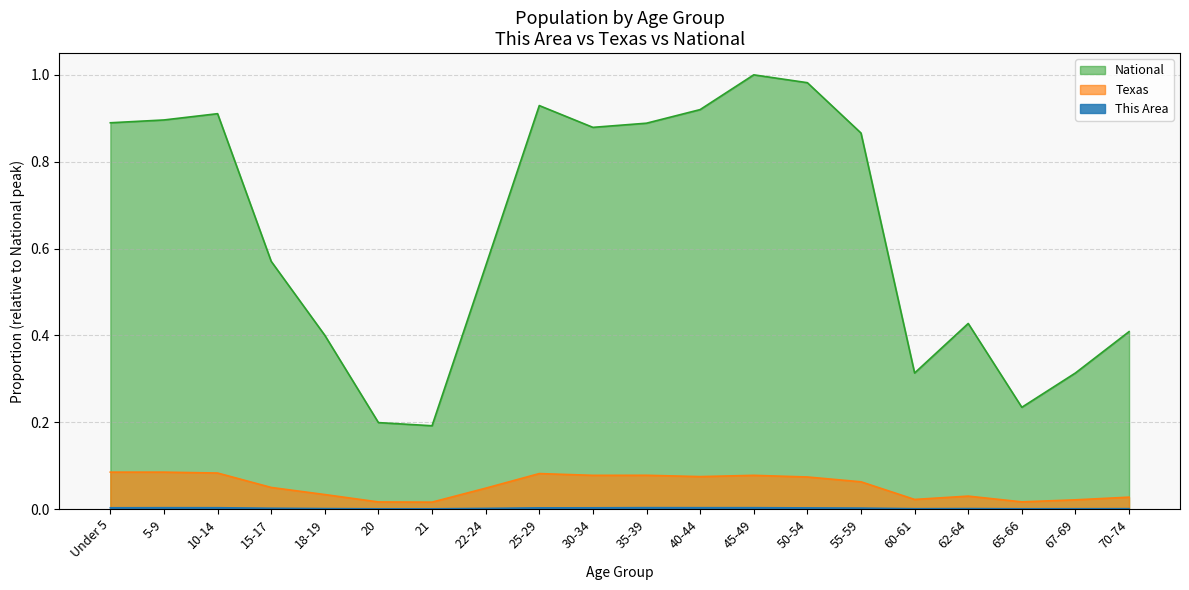

Which series has the widest spread of values?

National